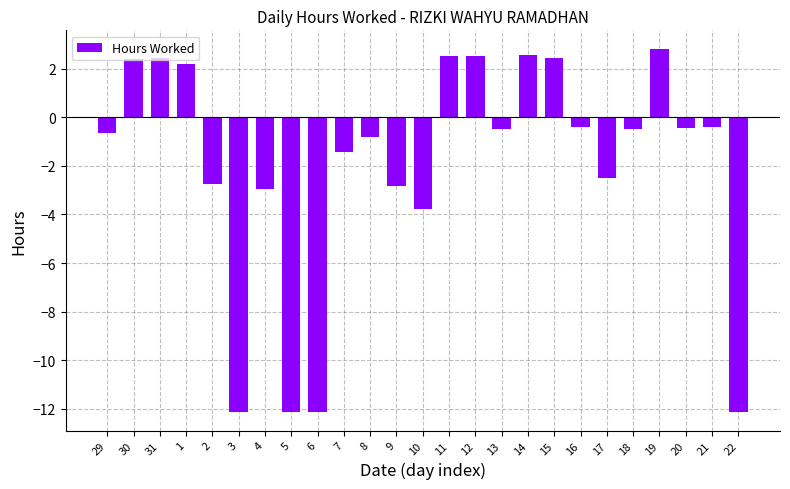

Read the value at 17.

-2.5